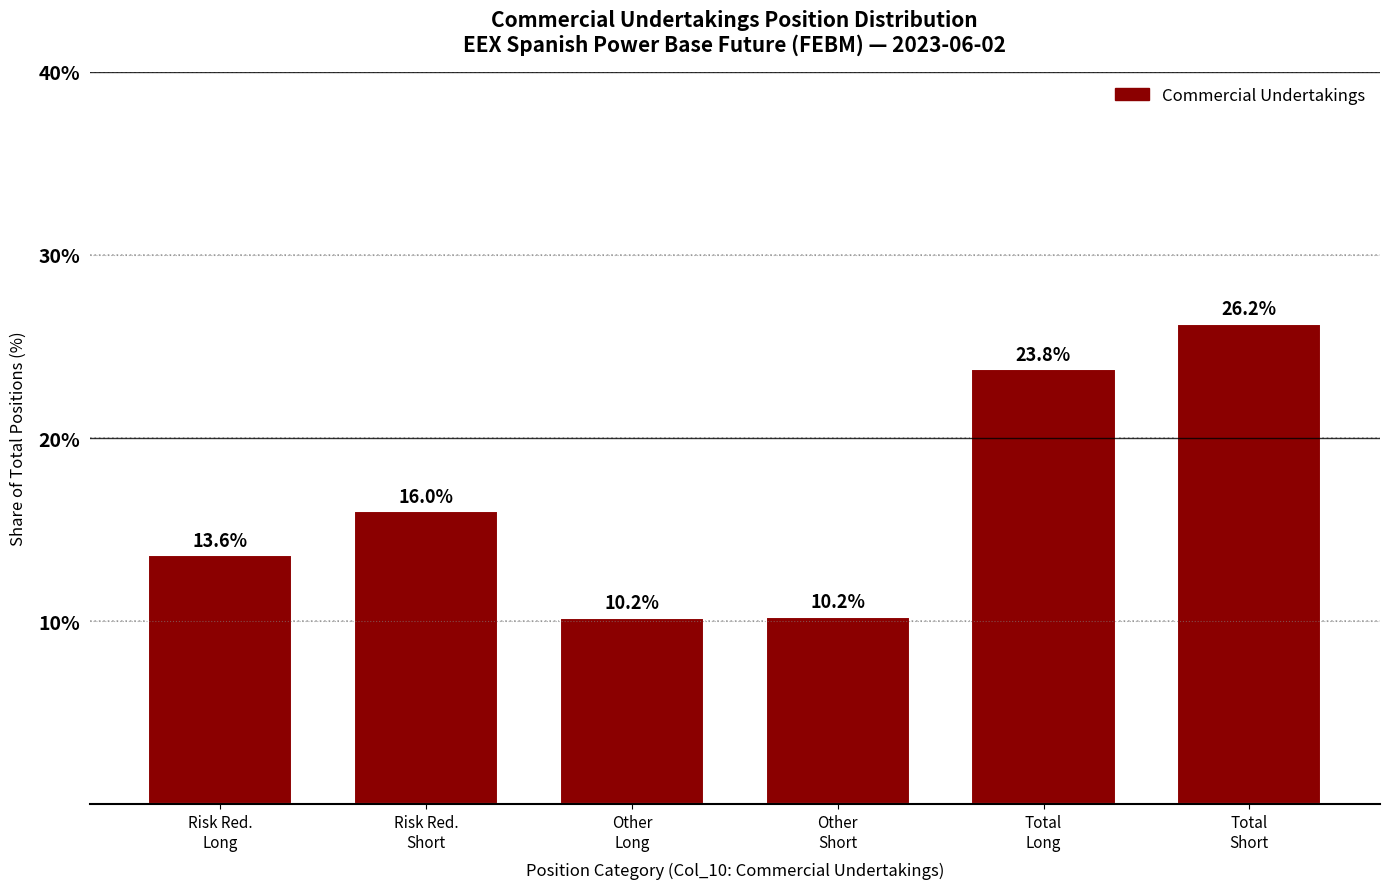

Reading right to left, extract all data points from this chart.

26.2	23.8	10.2	10.2	16.0	13.6